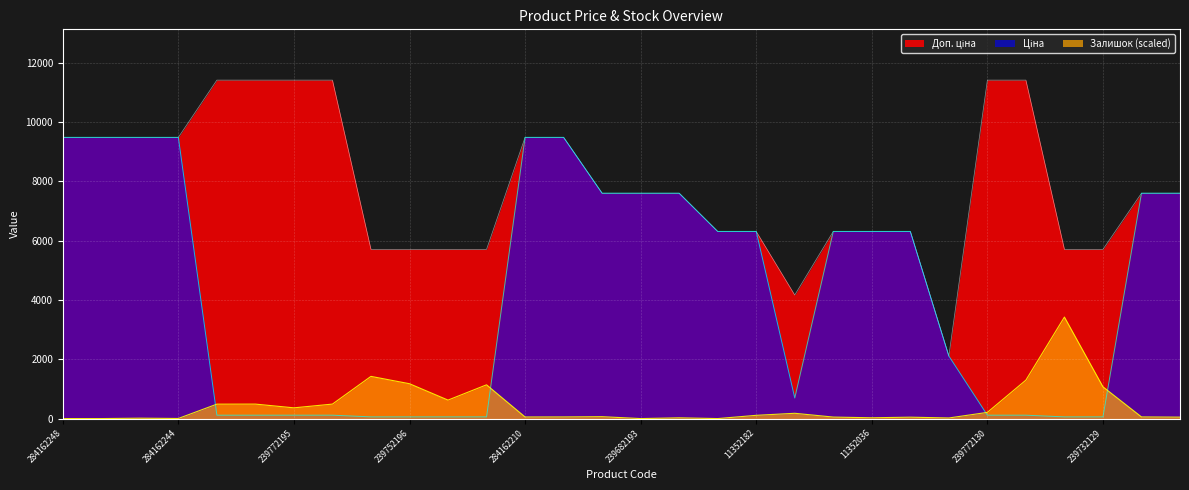

True or false: Залишок and Доп. ціна cross at least once.

False